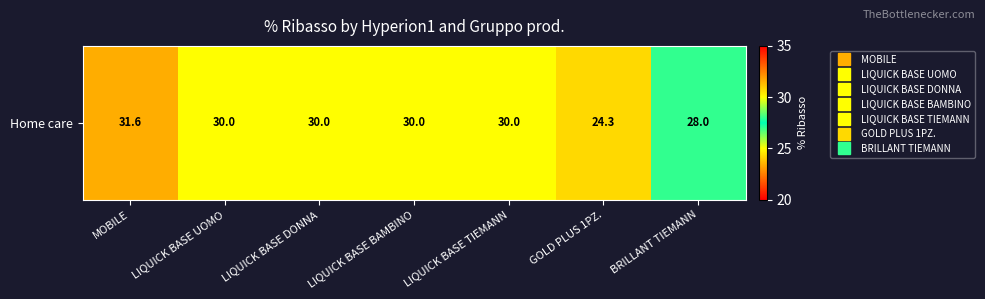

Reading left to right, list all the values displayed in this chart.

31.6	30.0	30.0	30.0	30.0	24.3	28.0